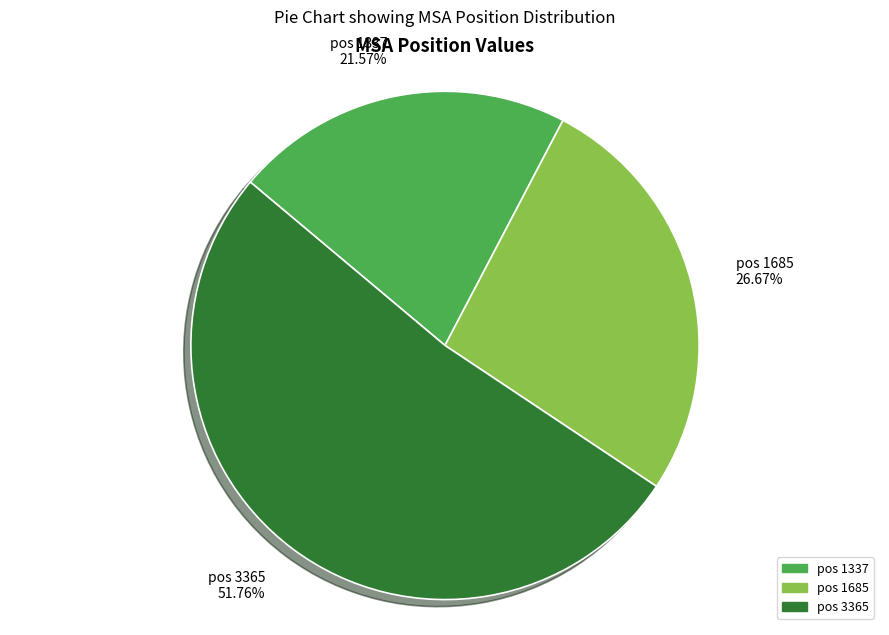

What is the ratio of the value at pos 3365 to the value at pos 1337?

2.4